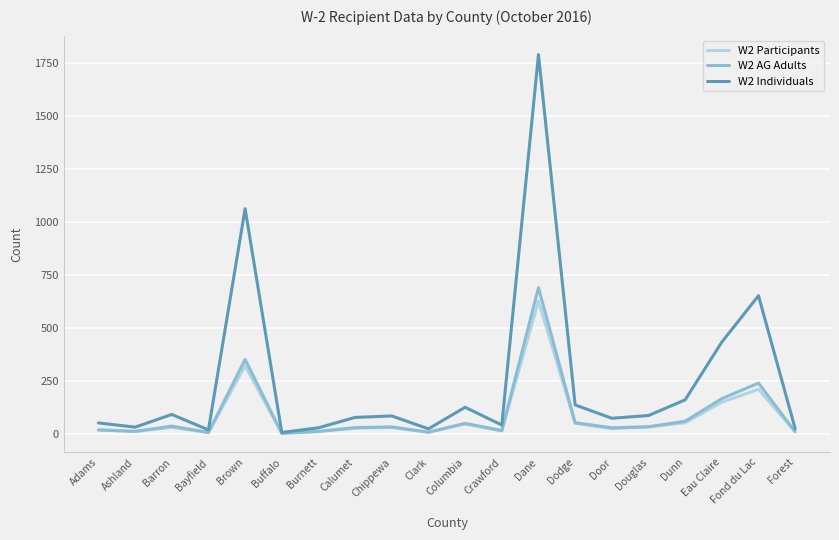

The value of W2 Individuals at Adams is 52. True or false?

True